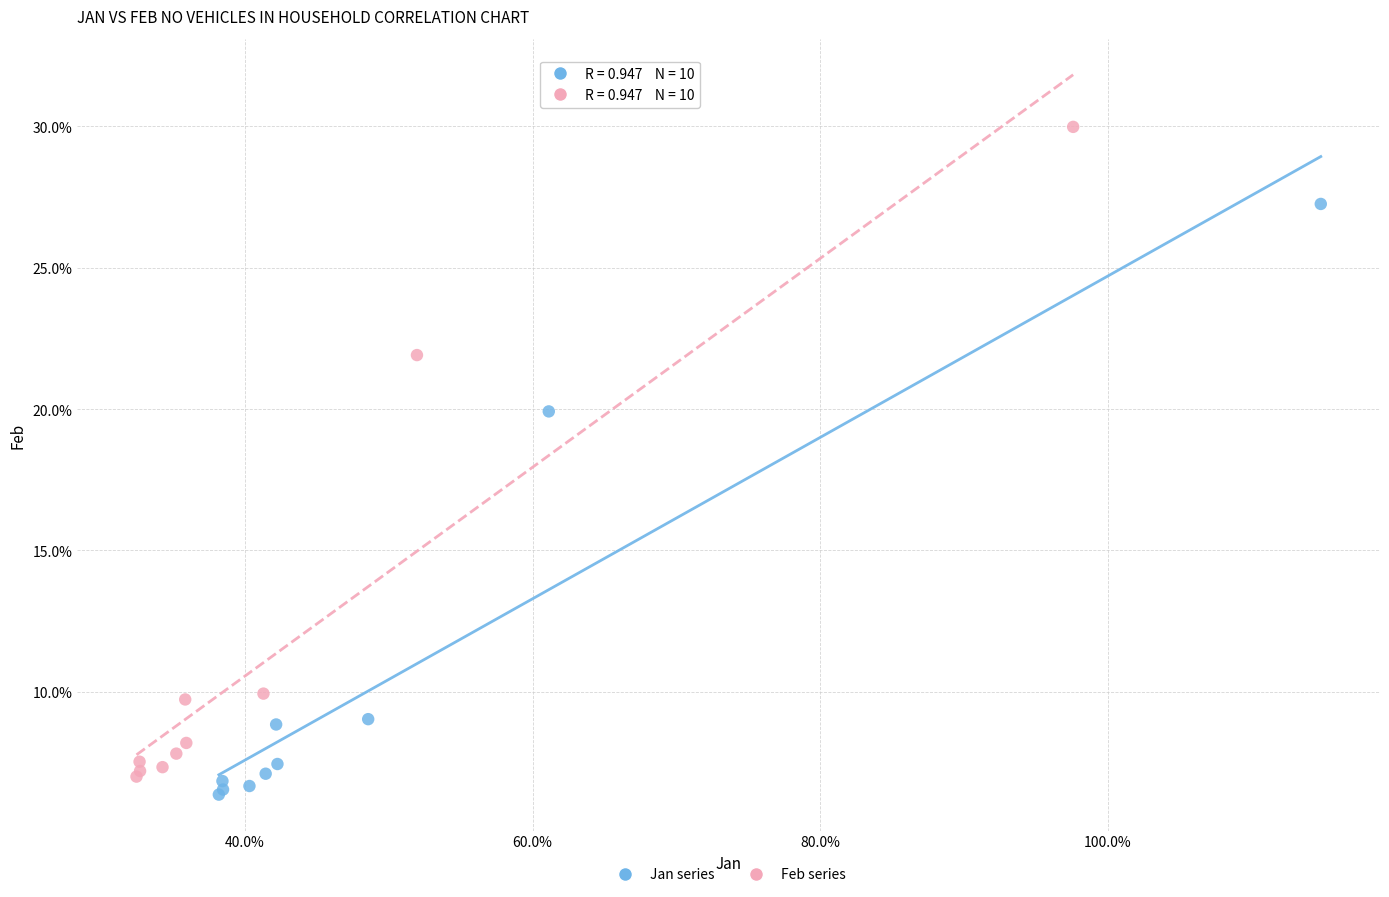

What are all the series names shown in the legend?

Jan series, Feb series